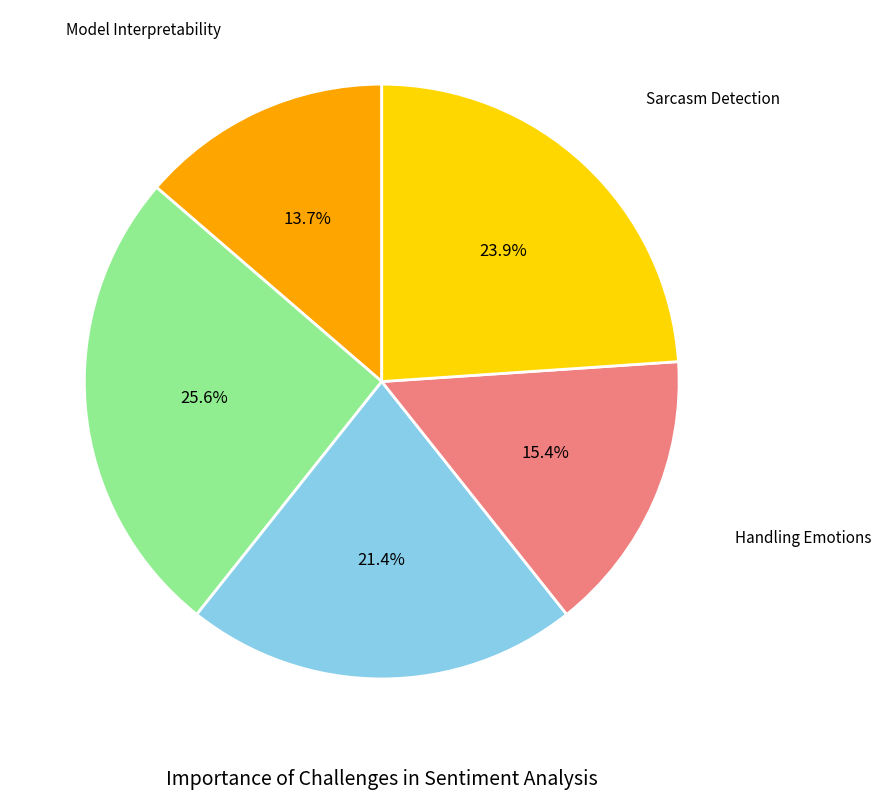

Is there any slice that represents more than half of the pie?

No